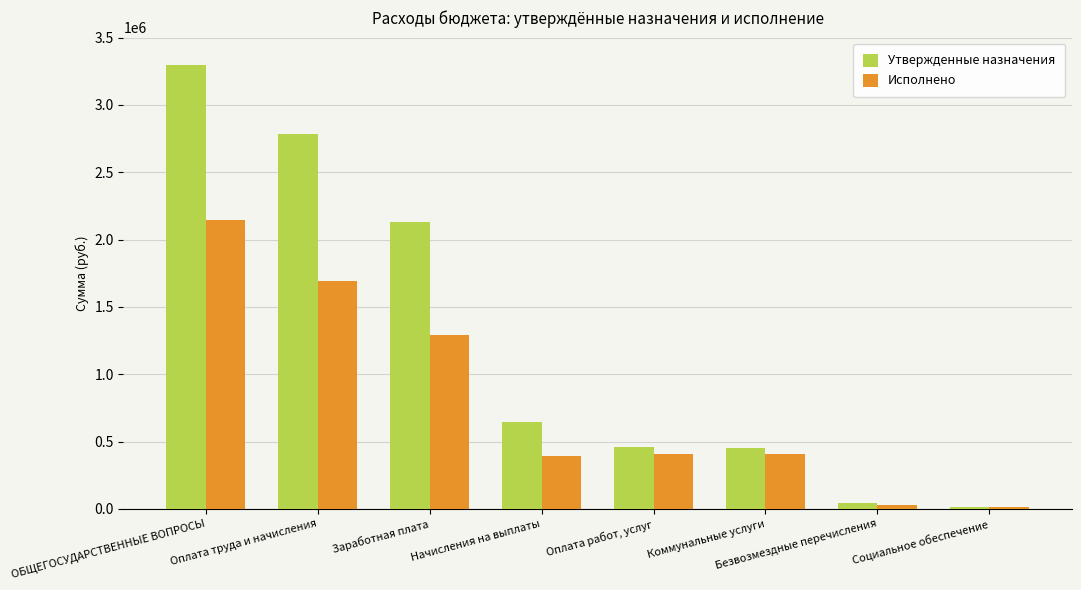

Which label corresponds to the largest value in the chart?

ОБЩЕГОСУДАРСТВЕННЫЕ ВОПРОСЫ